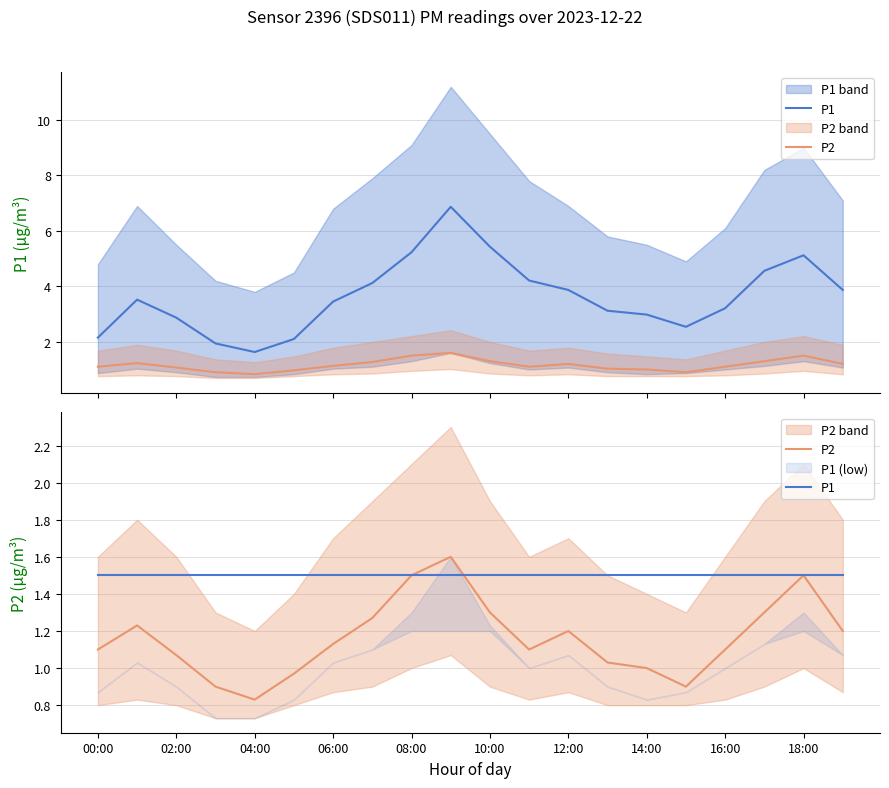

What is the value of the P2 point at the 8th from the left?

1.3